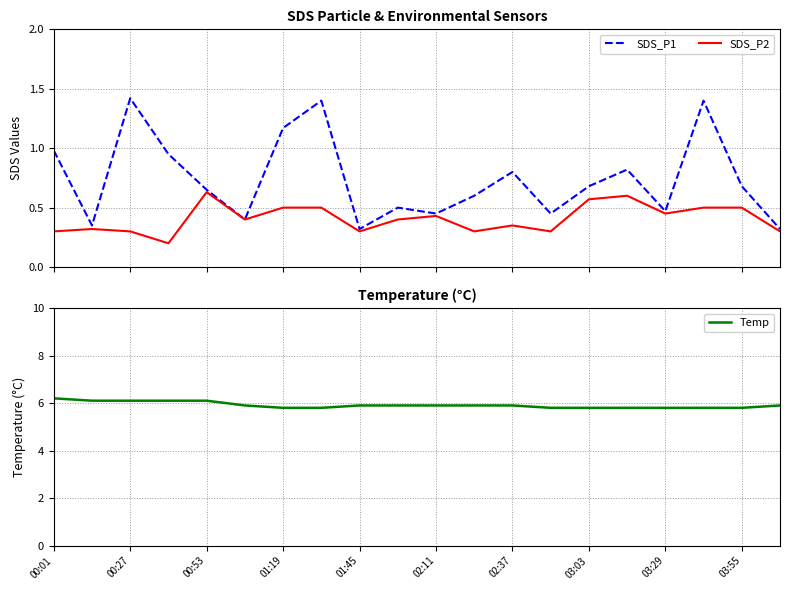

What is the lowest value of the Temp series?

5.8